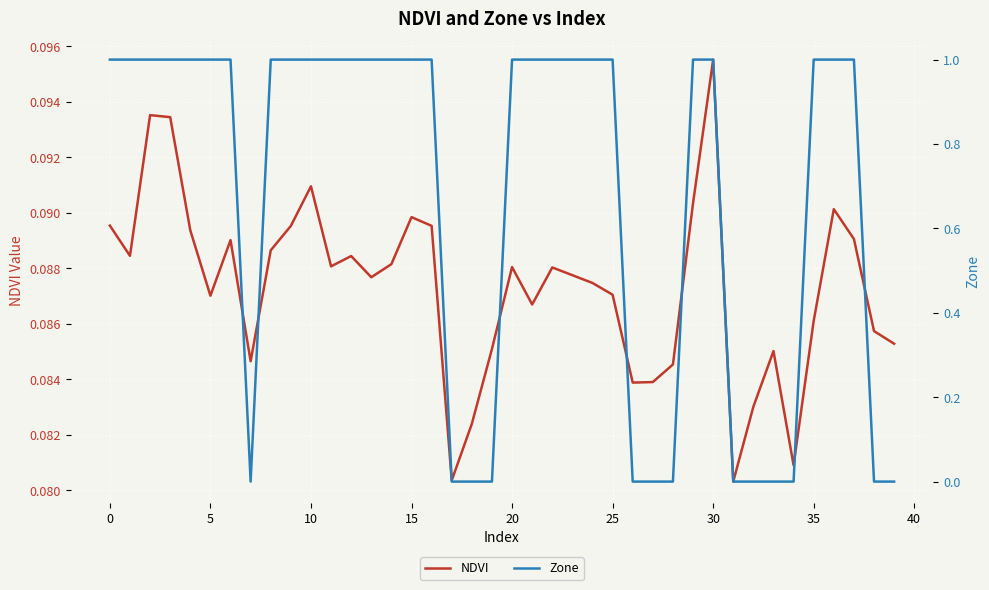

Which category has the highest value in the NDVI series?

30